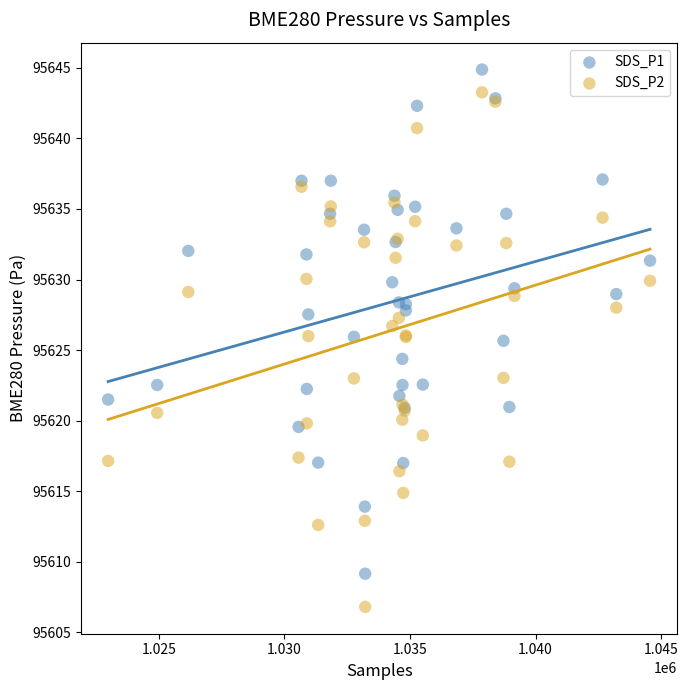

Which series reaches the minimum Y coordinate?

SDS_P2